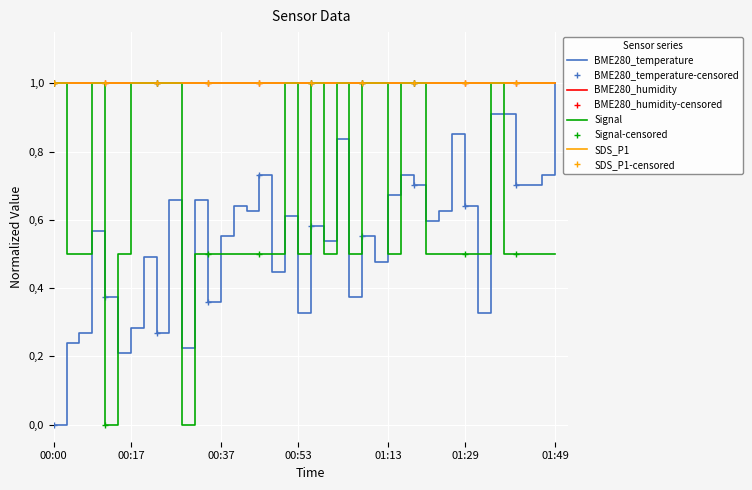

How many times do Signal and BME280_temperature cross each other?

13